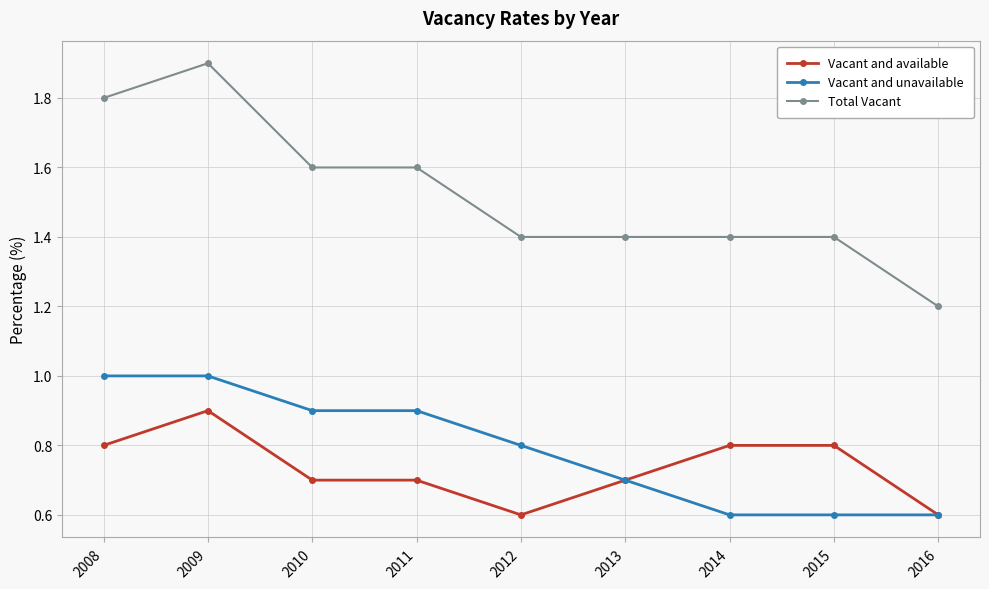

What is the difference between the highest and lowest values at 2009?

1.0